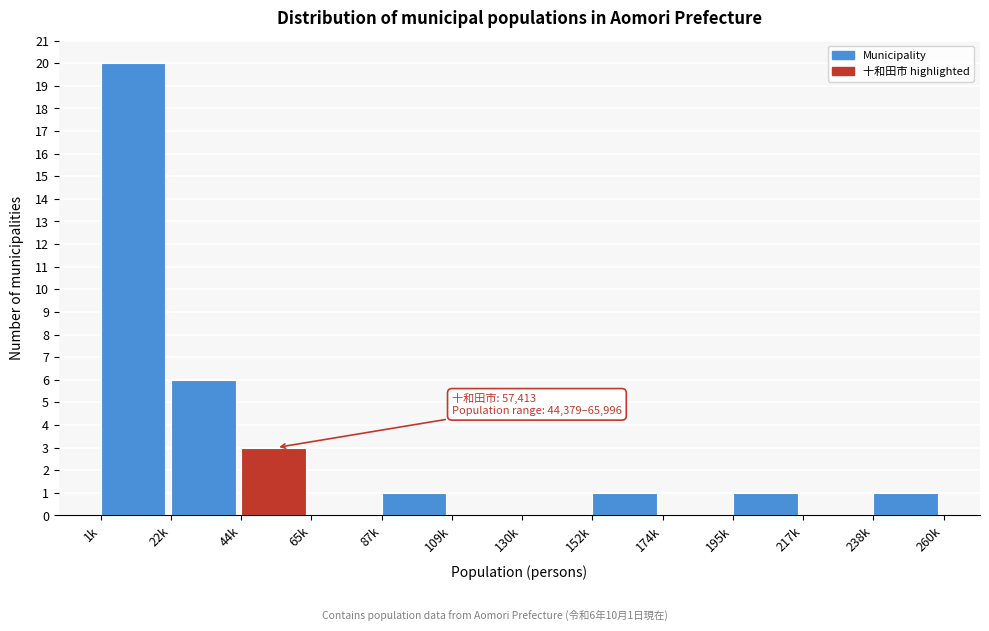

Reading right to left, extract all data points from this chart.

238k=1	217k=0	195k=1	174k=0	152k=1	130k=0	109k=0	87k=1	65k=0	44k=3	22k=6	1k=20